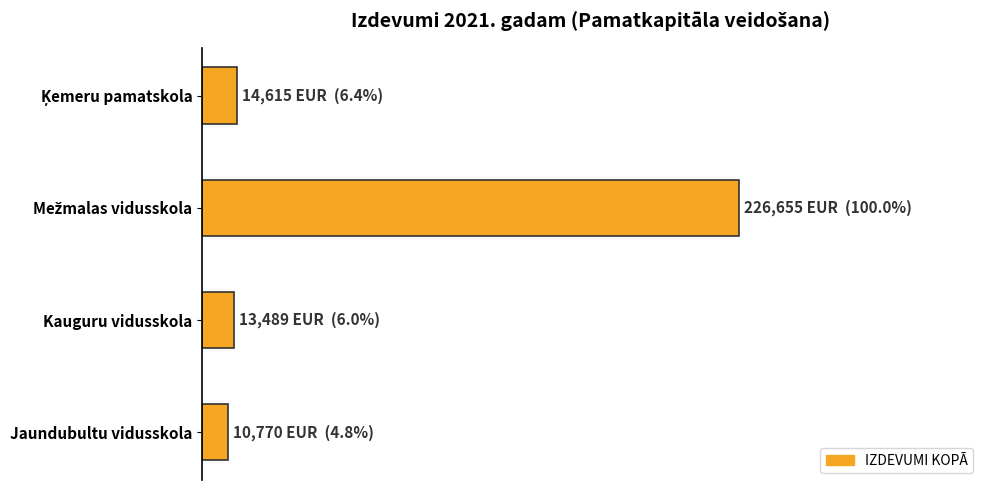

Does the chart contain any negative values?

No